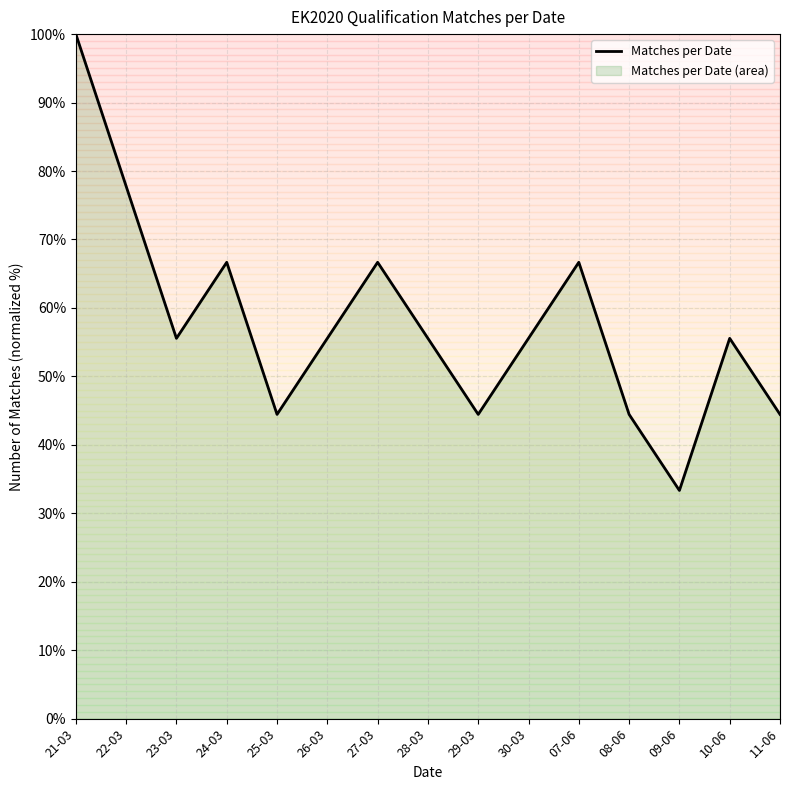

Is it true that the value at 23-03 is 13.6?

False